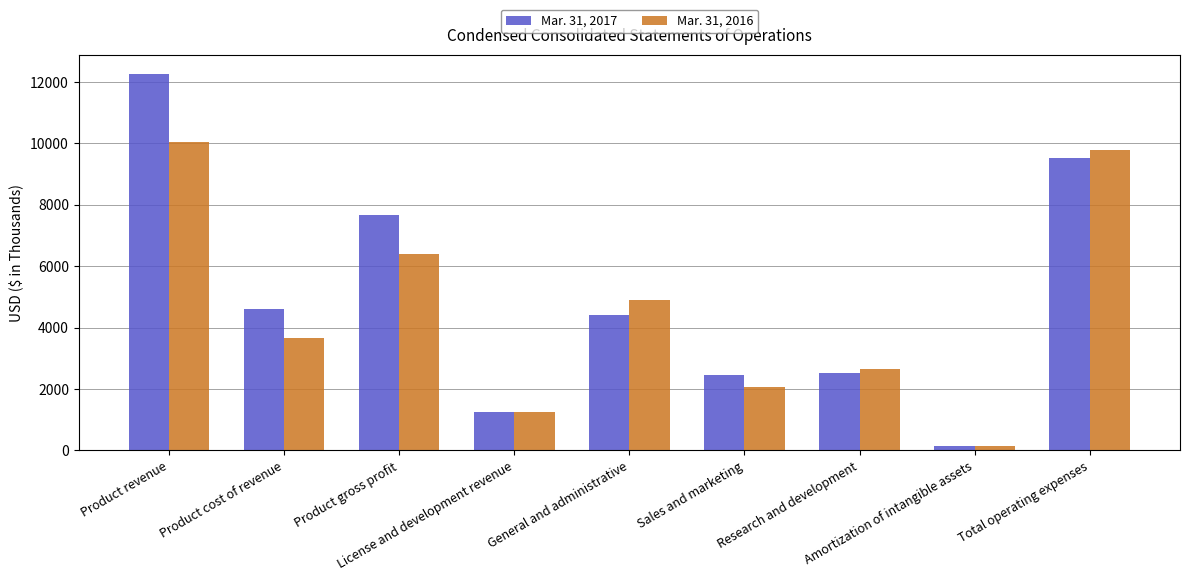

What is the sum of the Mar. 31, 2017 values at Product revenue and Amortization of intangible assets?

12419